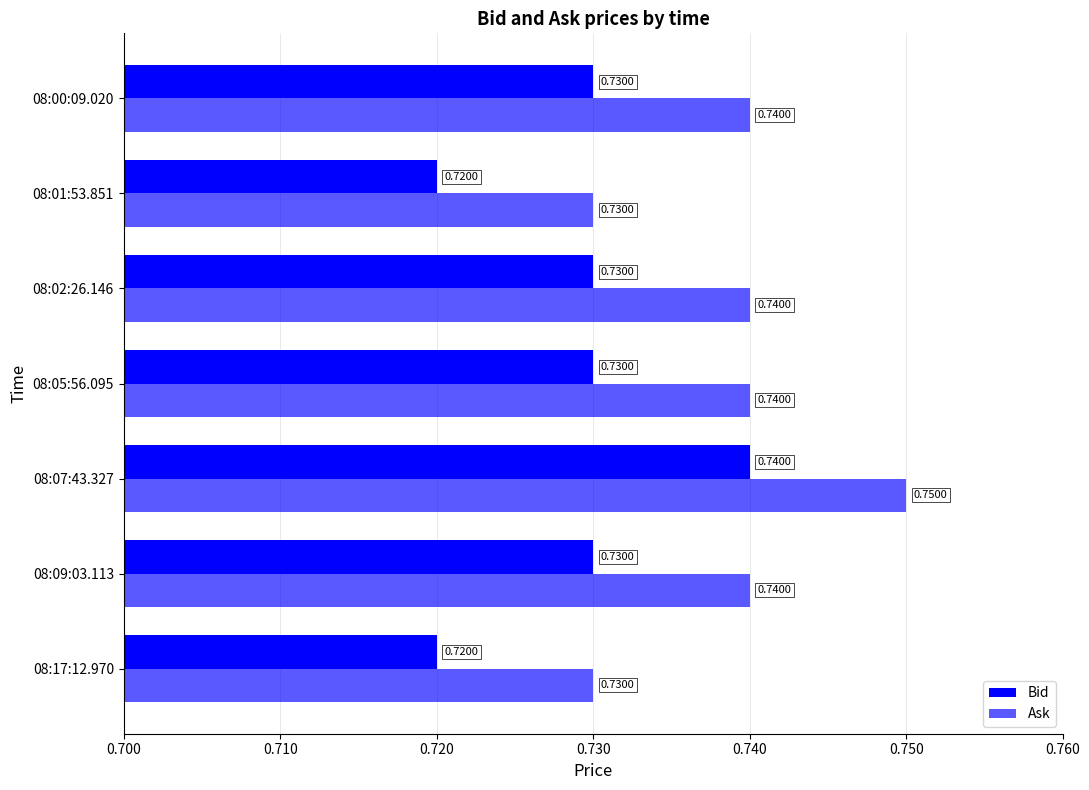

Count the Ask values in the range 0 to 1.

7